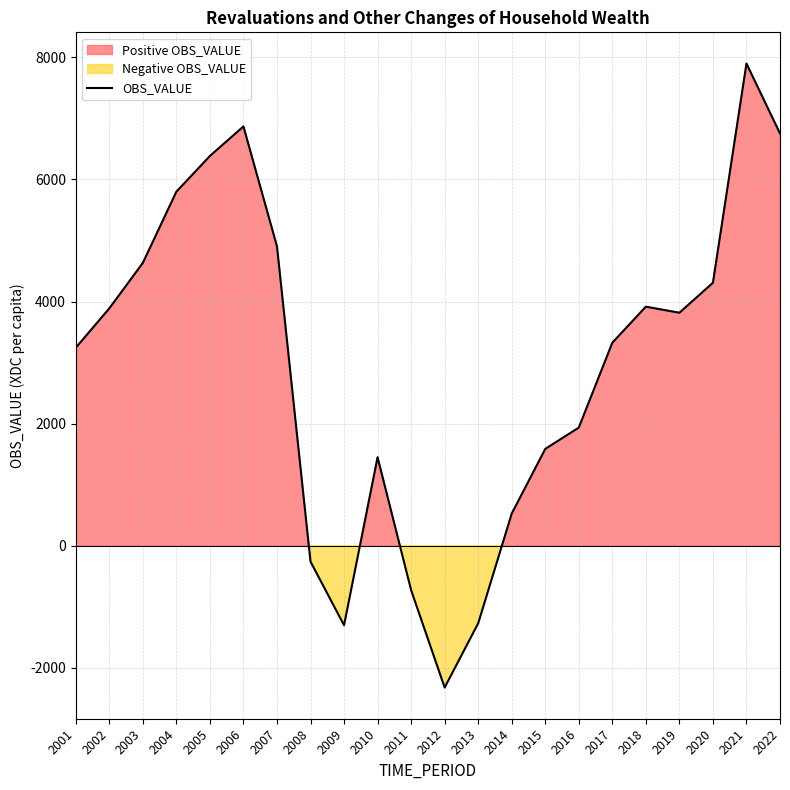

What is the maximum value shown in the chart?

7897.6